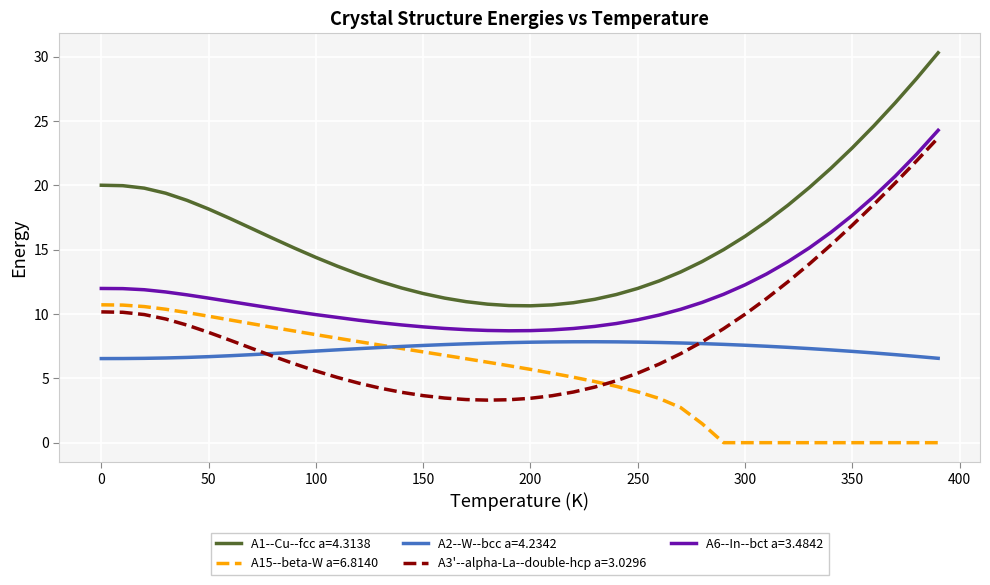

True or false: A6--In--bct a=3.4842 and A15--beta-W a=6.8140 cross at least once.

False